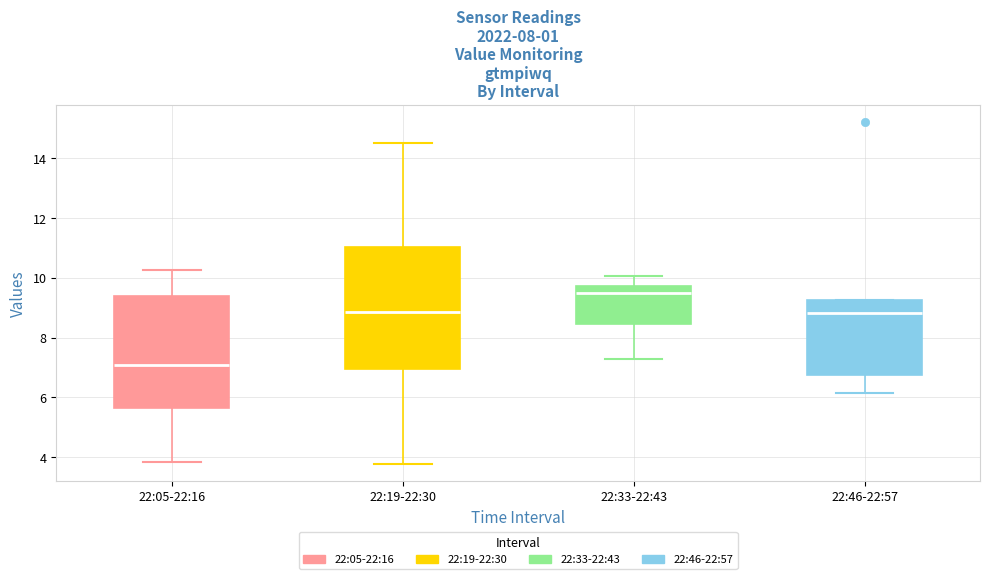

Reading left to right, read every box against the y-axis: the position of its median line, the range the box covers, and the ends of its whiskers. The values are not printed on the chart, so give them approximately, as read against the axis.

22:05-22:16: median 7.0, box 5.6 to 9.4, whiskers 3.8 to 10.2
22:19-22:30: median 8.8, box 7.0 to 11.0, whiskers 3.8 to 14.6
22:33-22:43: median 9.4, box 8.4 to 9.8, whiskers 7.2 to 10.0
22:46-22:57: median 8.8, box 6.8 to 9.2, whiskers 6.2 to 9.2